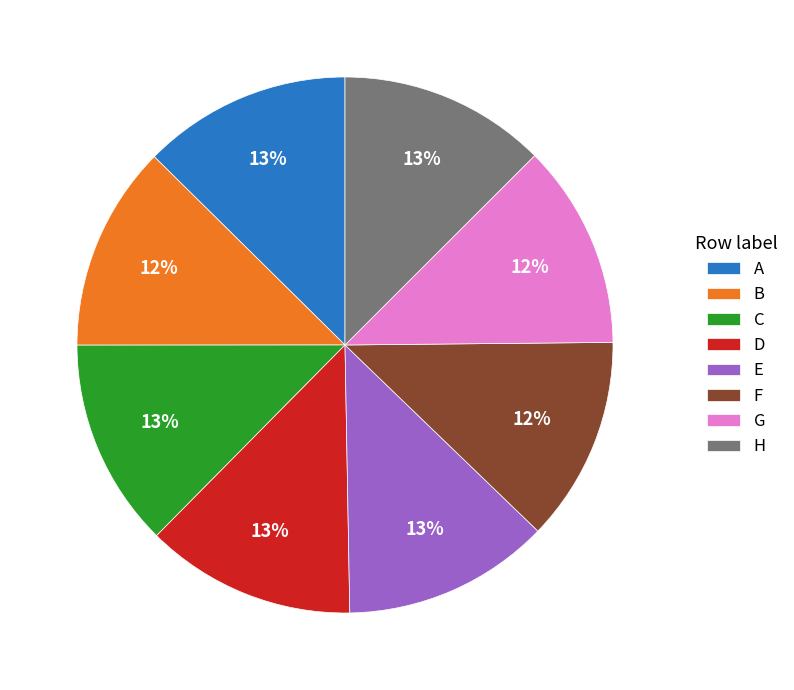

The B slice represents 3% of the pie. True or false?

False